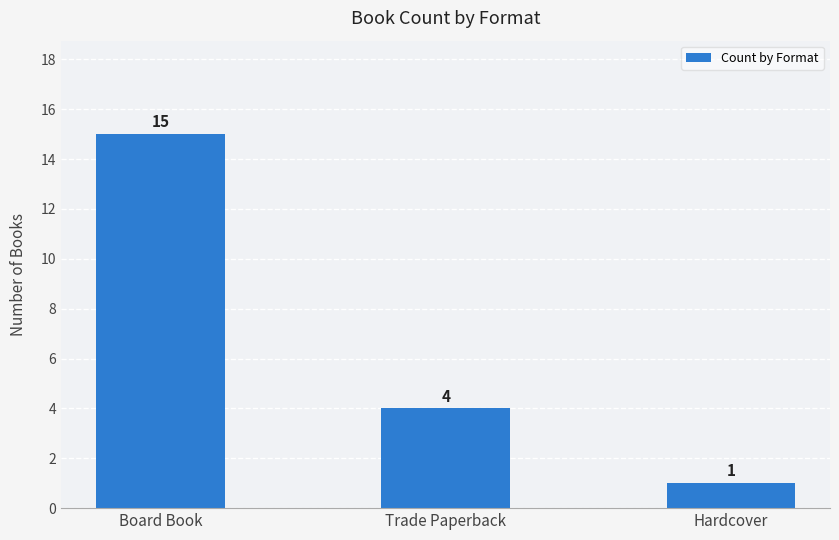

List the labels in order of value, smallest first.

Hardcover, Trade Paperback, Board Book